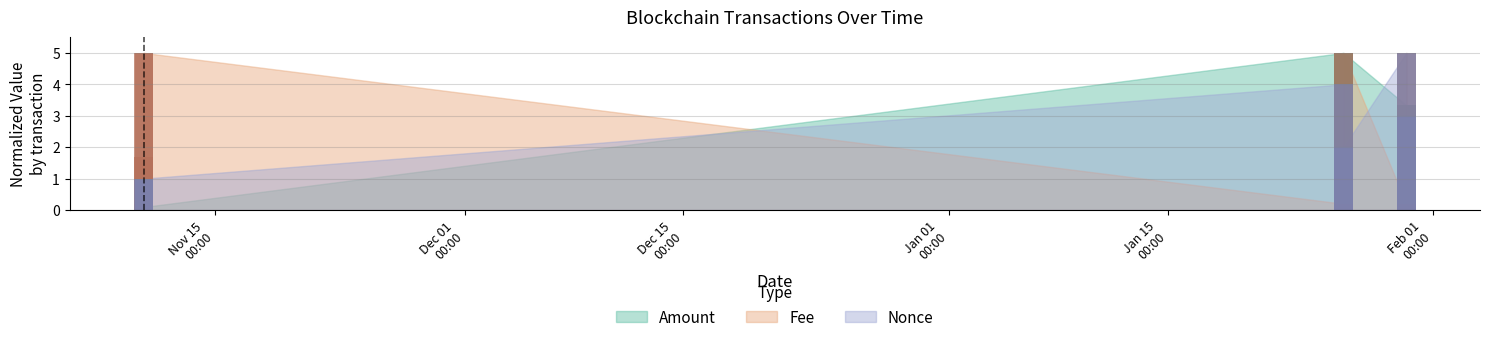

Between 2022-11-10 11:03:00 and 2023-01-26 05:51:00, which series saw the biggest shift?

Amount